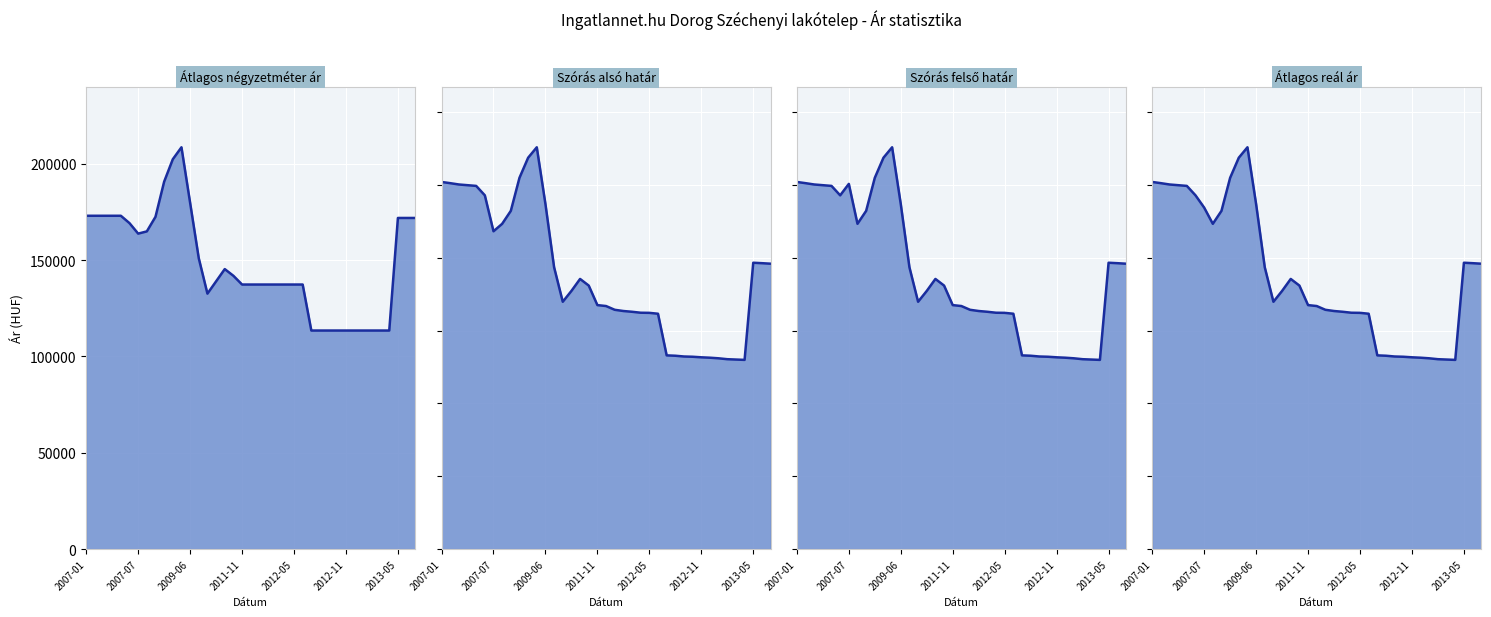

What is the total value across all series at 15?

670874